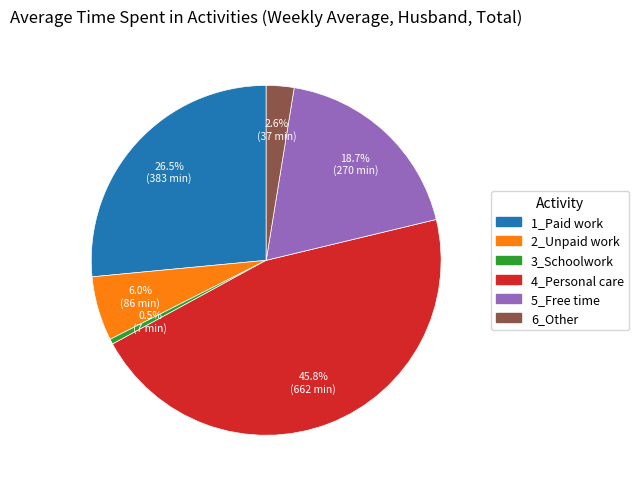

Is it true that 4_Personal care is 57% of the pie?

False